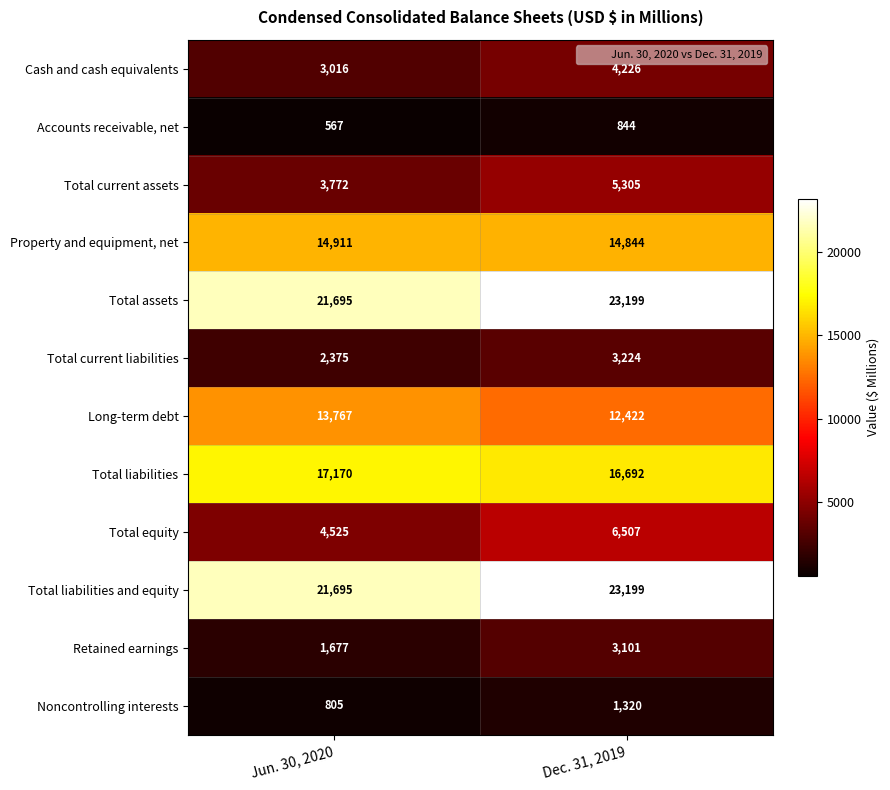

Which series changed the most between Jun. 30, 2020 and Dec. 31, 2019?

Total equity